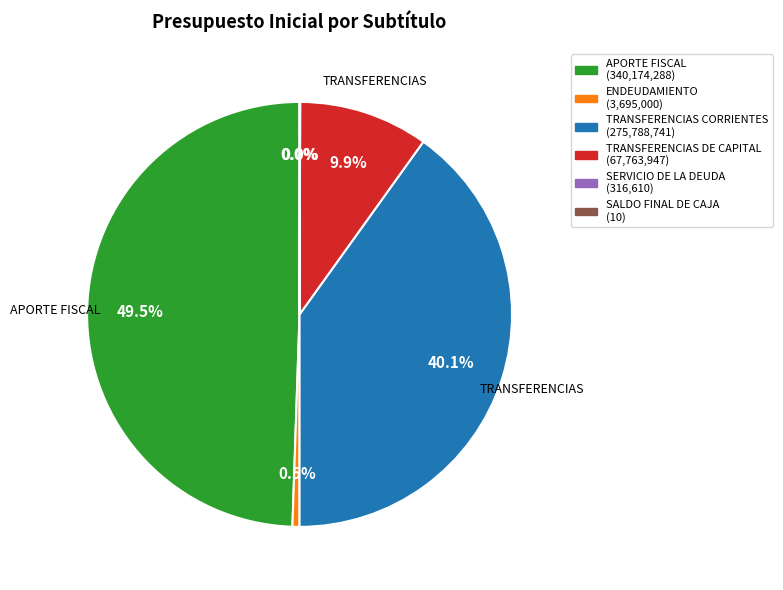

Between TRANSFERENCIAS CORRIENTES and APORTE FISCAL, which is larger?

APORTE FISCAL